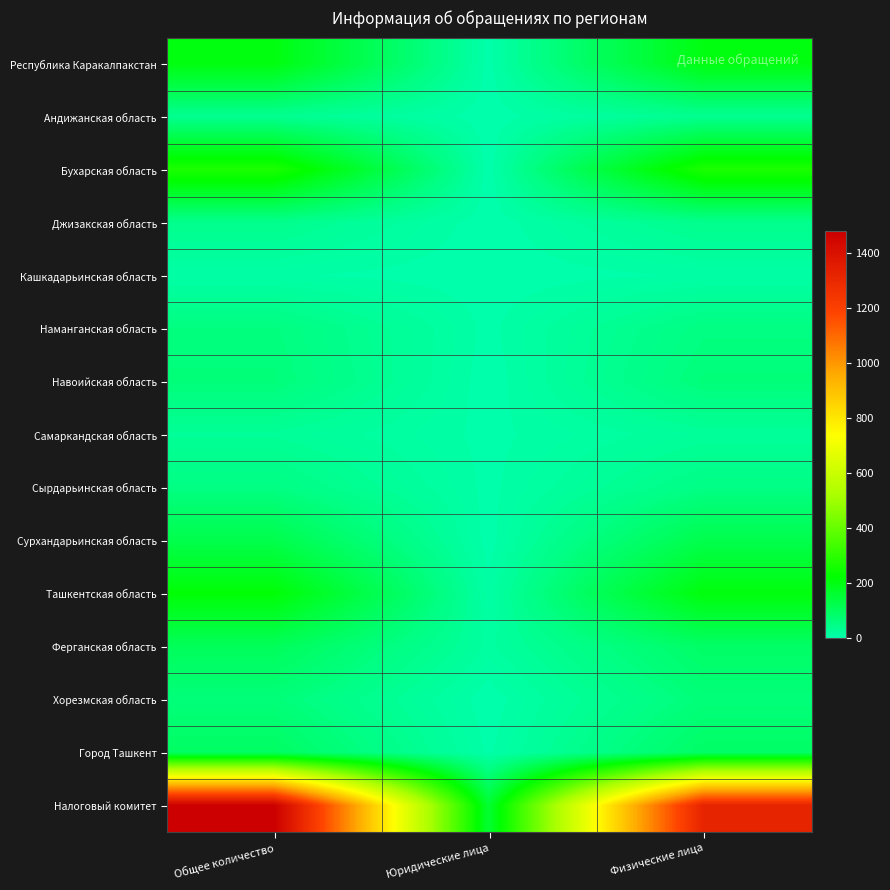

At which category is the sum across all series the highest?

Общее количество